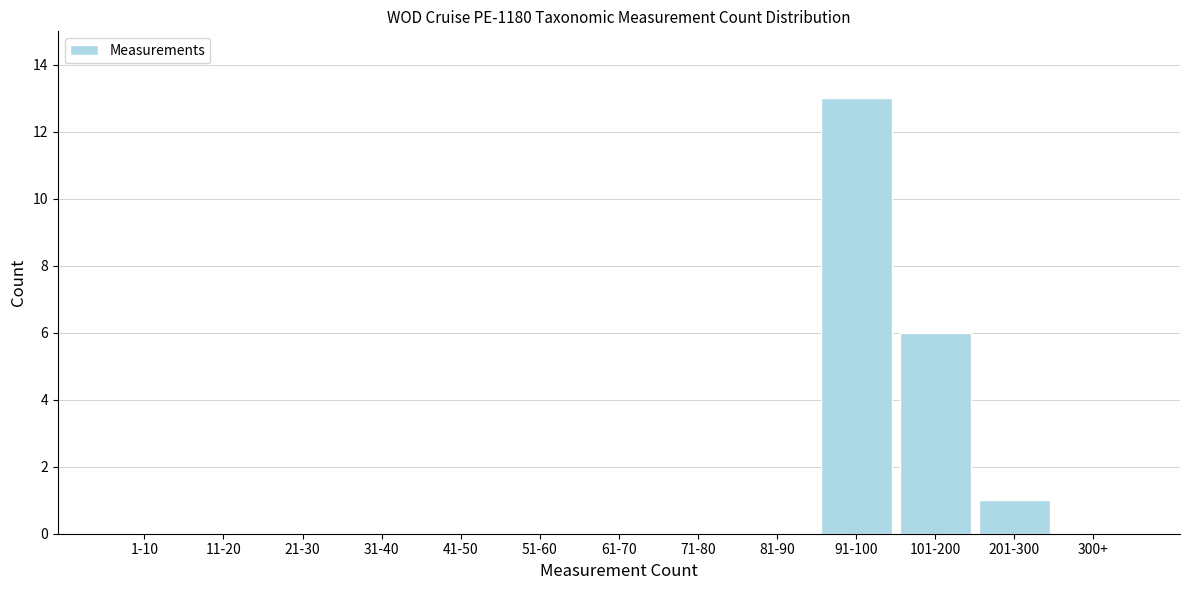

Reading left to right, transcribe all the data shown in this chart.

1-10=0	11-20=0	21-30=0	31-40=0	41-50=0	51-60=0	61-70=0	71-80=0	81-90=0	91-100=13	101-200=6	201-300=1	300+=0